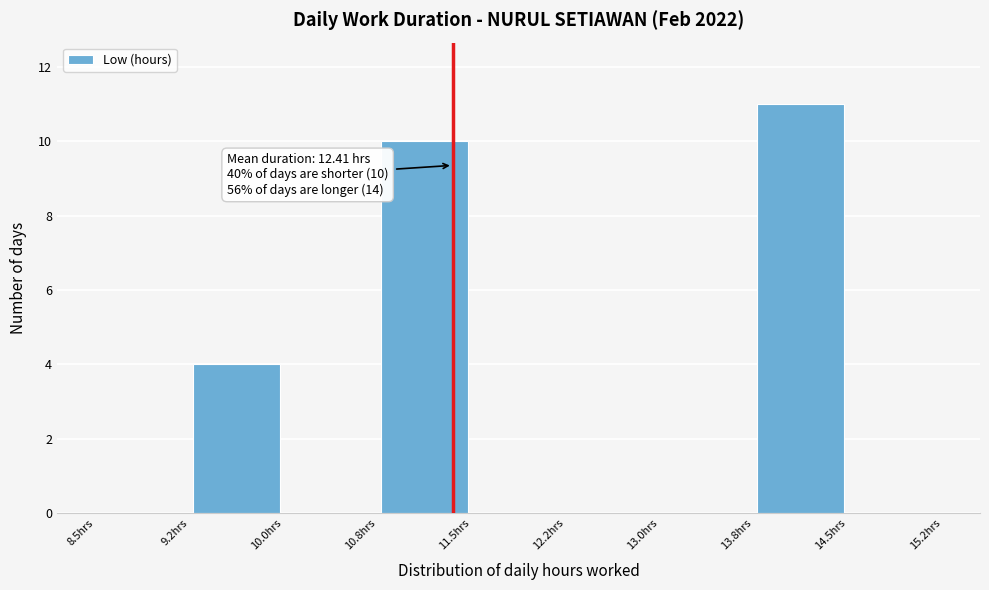

Which range on the x-axis has the tallest bar?

13.75 to 14.50